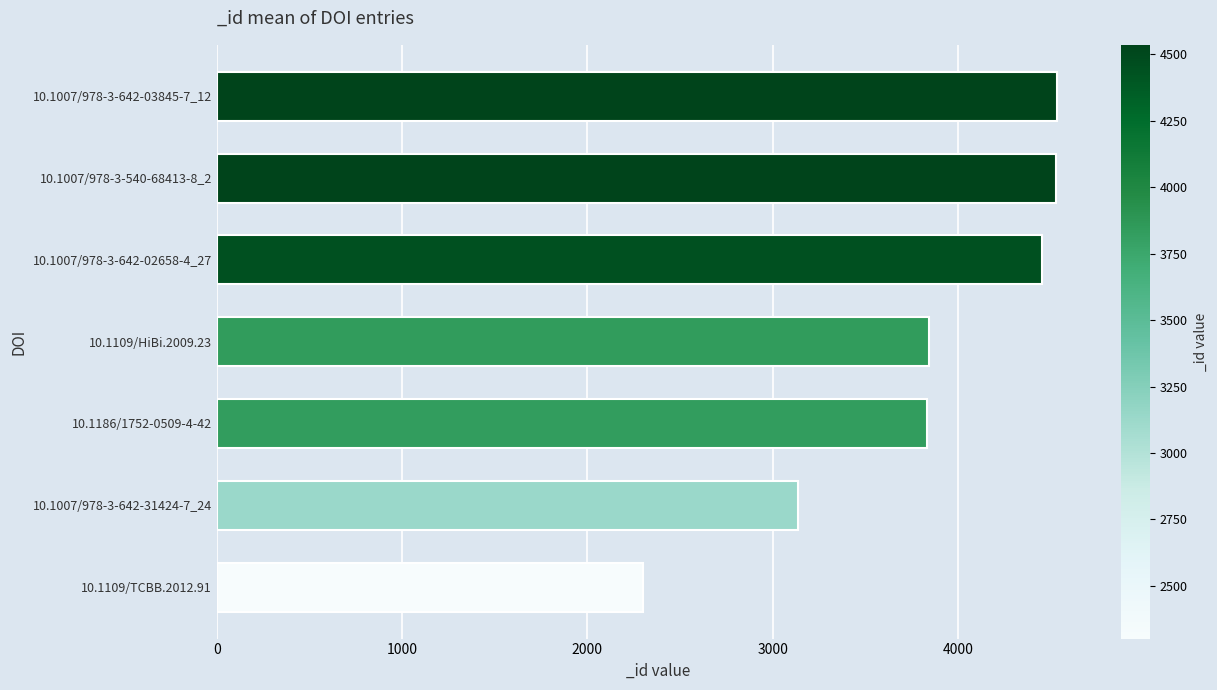

What is the ratio of the value at 10.1109/HiBi.2009.23 to the value at 10.1007/978-3-642-03845-7_12?

0.8